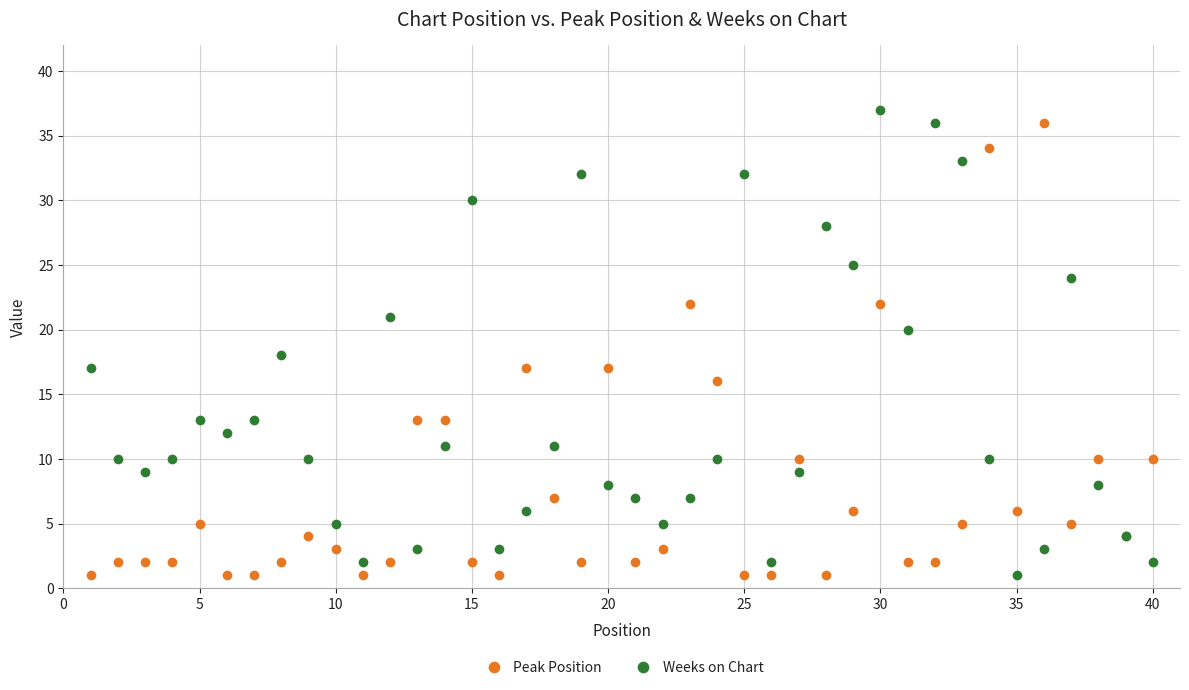

In Weeks on Chart, how many points are higher than both neighbors (excluding endpoints)?

10